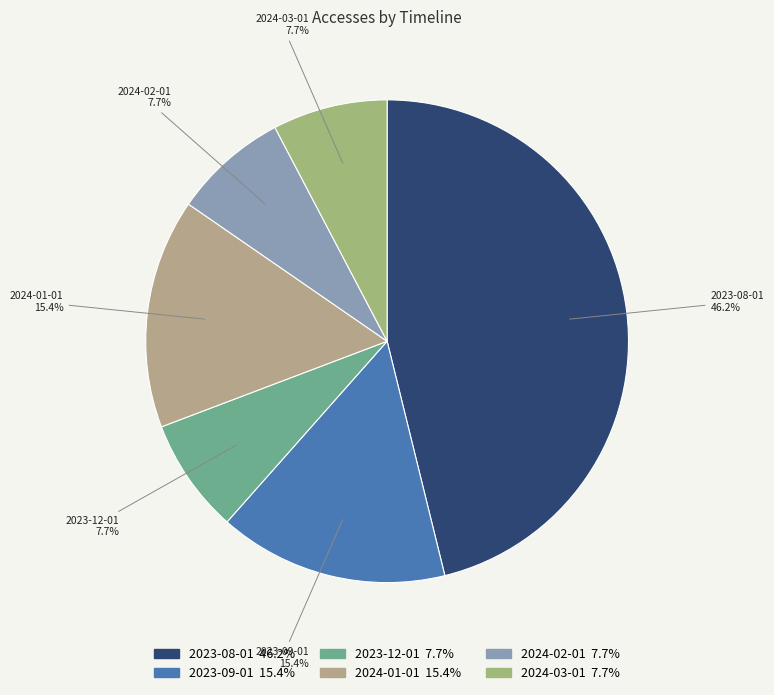

Approximately how many times larger is the value at 2023-09-01 compared to 2024-03-01?

2.0